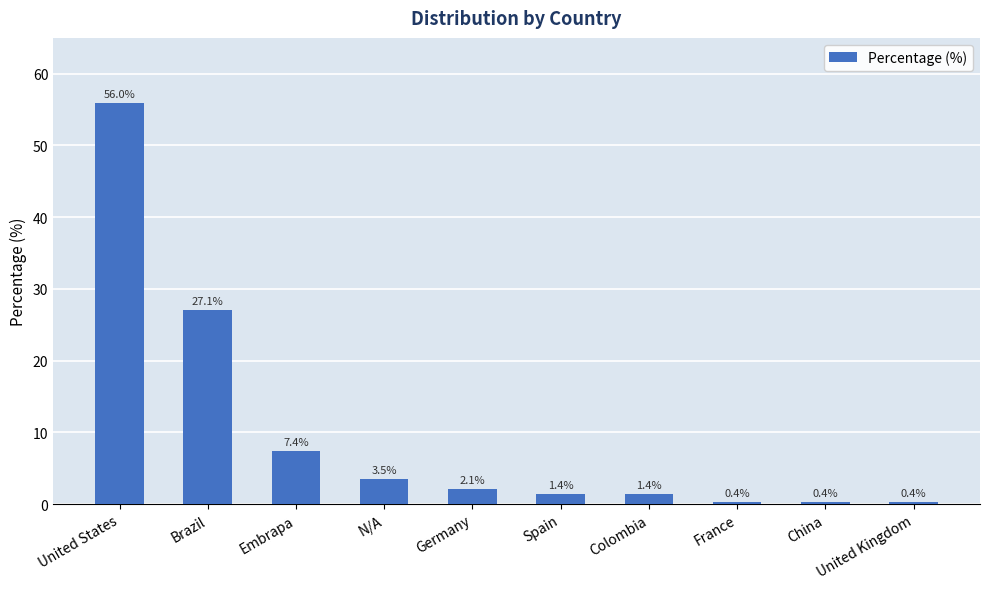

True or false: the data shows 1.4 at Spain.

True